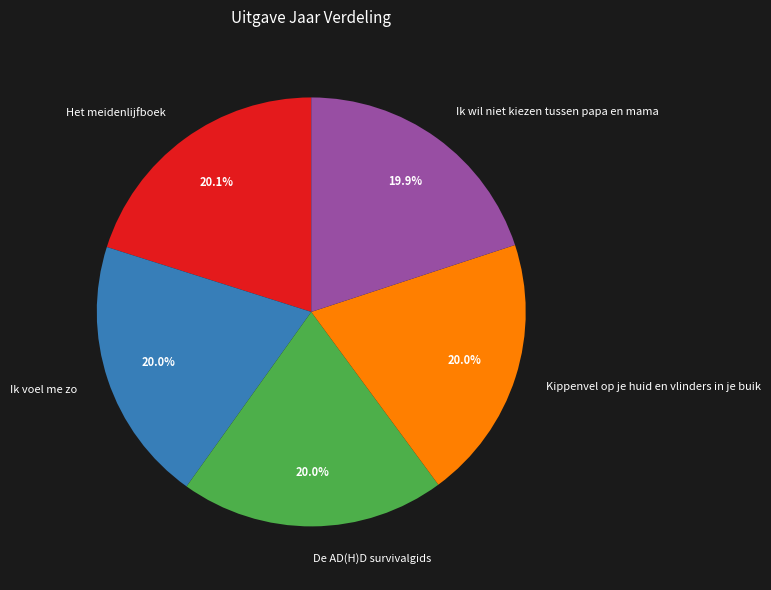

The Ik voel me zo slice represents 20% of the pie. True or false?

True